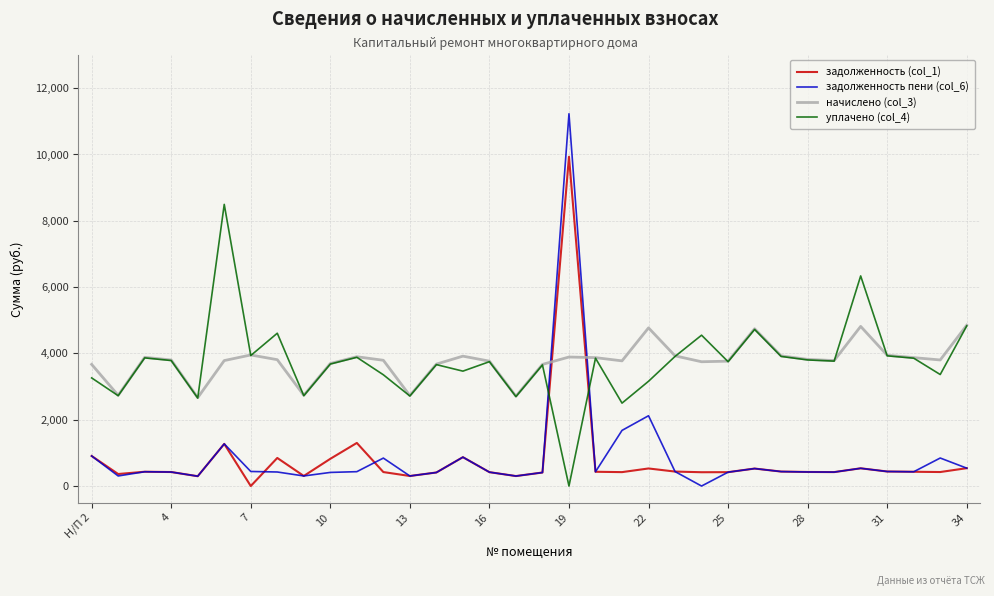

What is the highest value of the уплачено (col_4) series?

8494.8